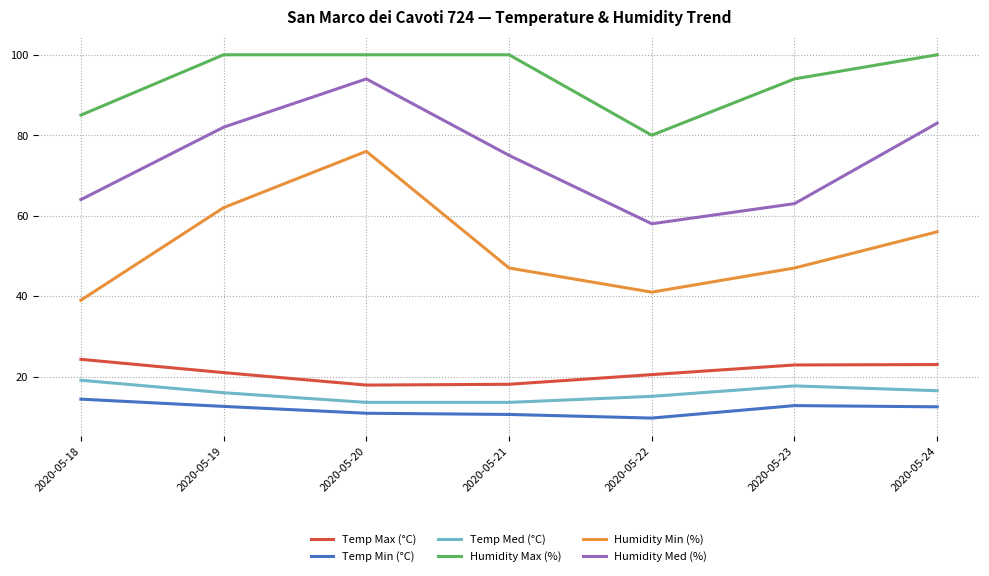

Is it true that Humidity Min (%) equals 104.5 at 2020-05-19?

False